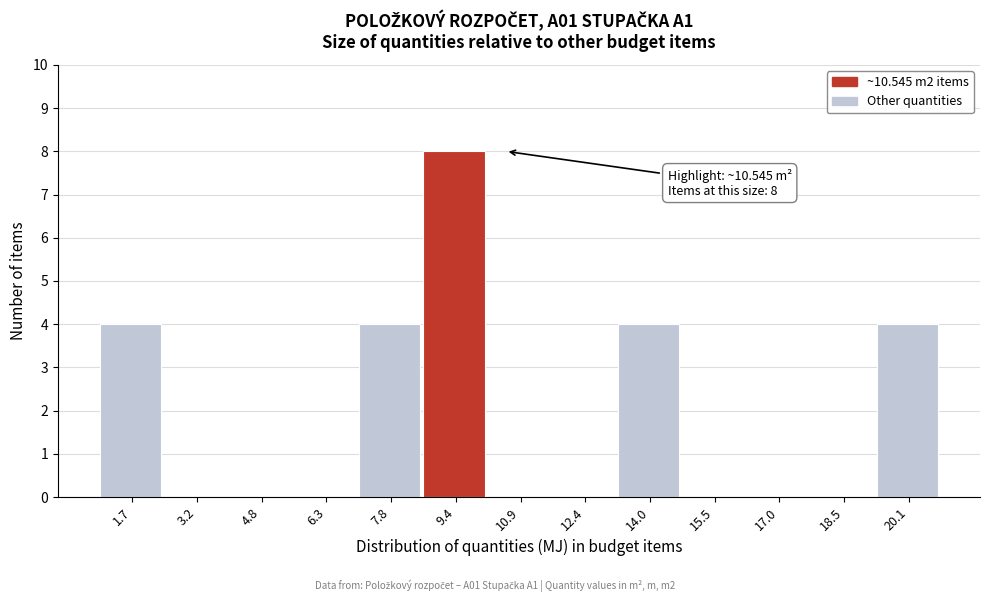

Reading left to right, list all the values displayed in this chart.

1.7=4	3.2=0	4.8=0	6.3=0	7.8=4	9.4=8	10.9=0	12.4=0	14.0=4	15.5=0	17.0=0	18.5=0	20.1=4